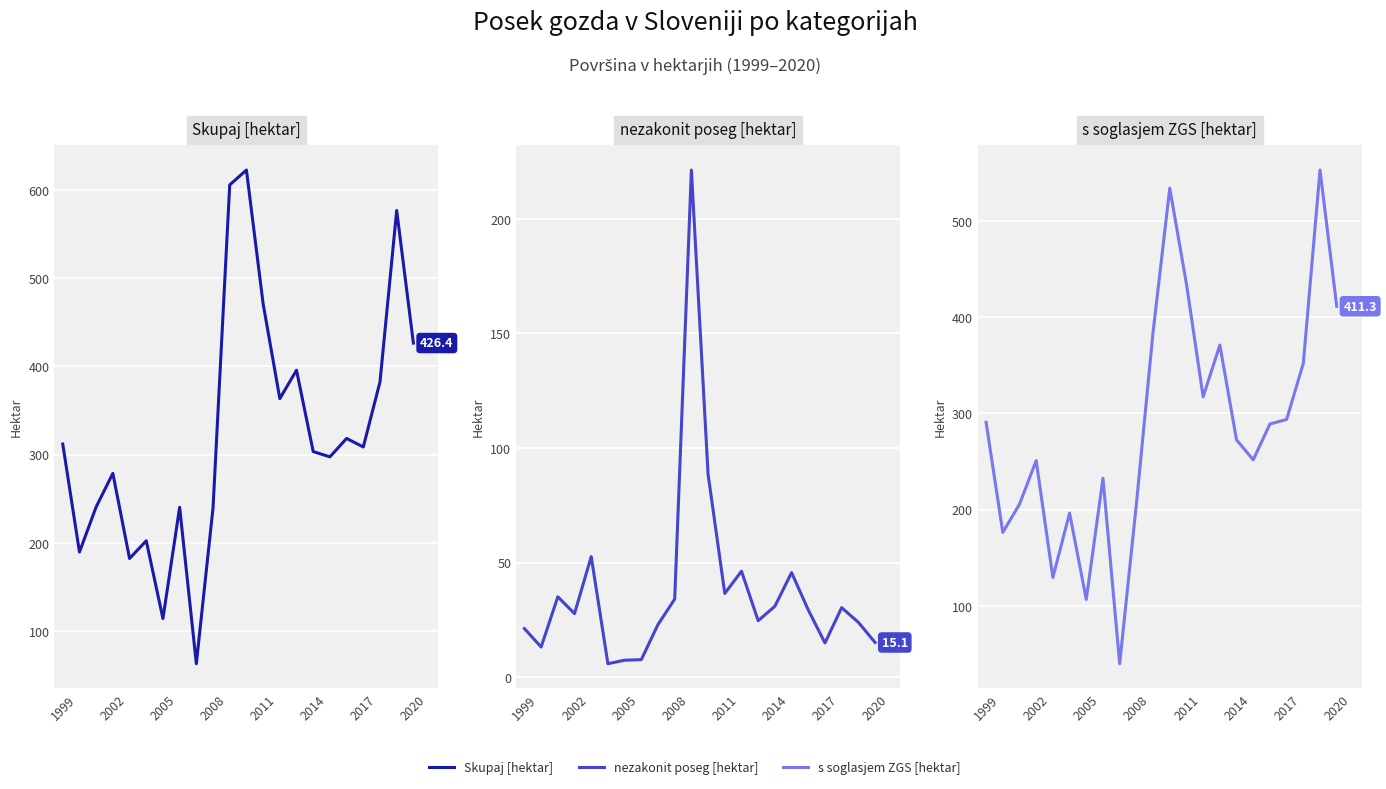

Which series changed the most between 1999 and 2008?

s soglasjem ZGS [hektar]